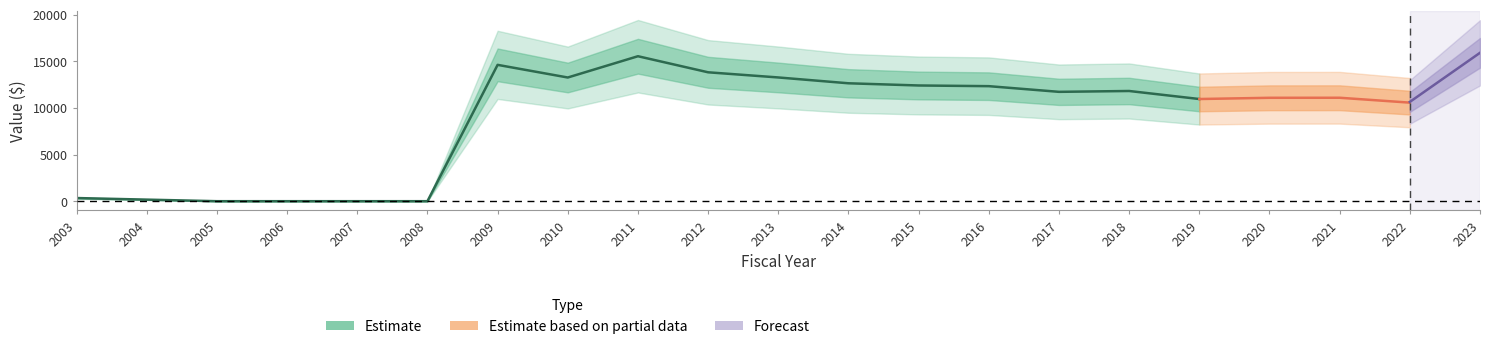

Is this an area chart (filled region under the line)?

No